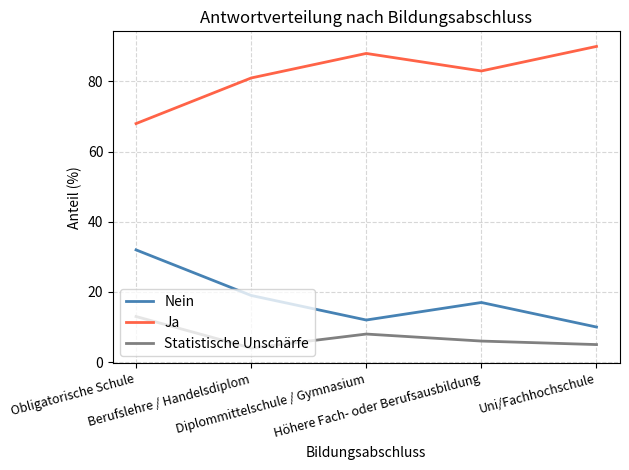

How many values in the Nein series are below 17?

2